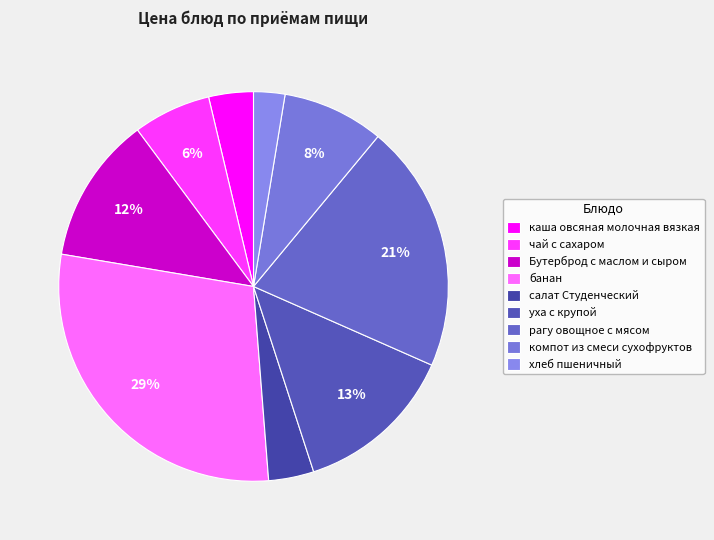

What percentage is the компот из смеси сухофруктов slice, to the nearest percent?

8%